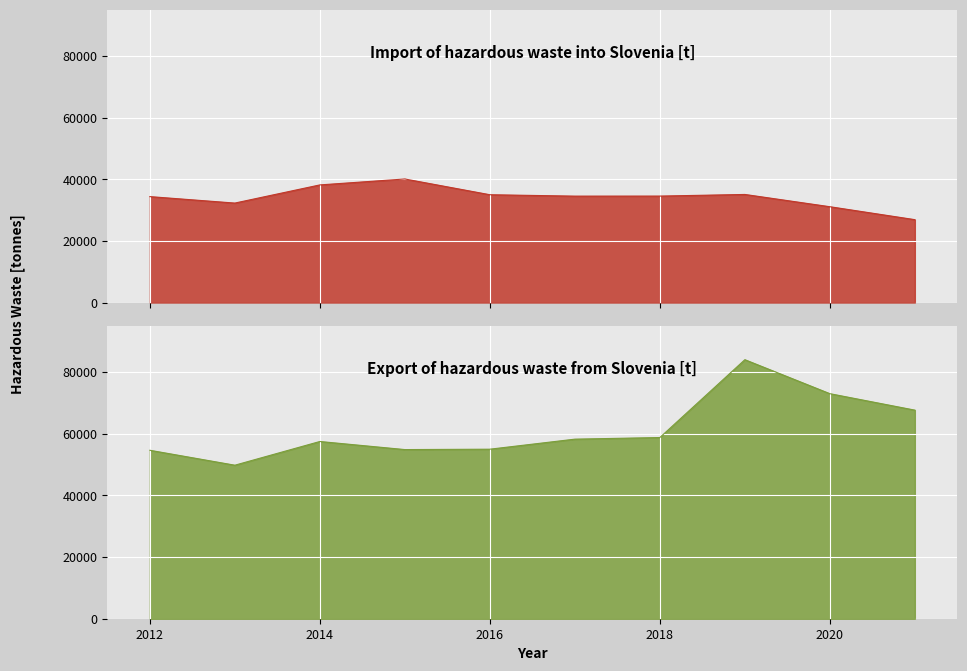

True or false: Export of hazardous waste from Slovenia [t] has a value of 11683 at 2012.

False